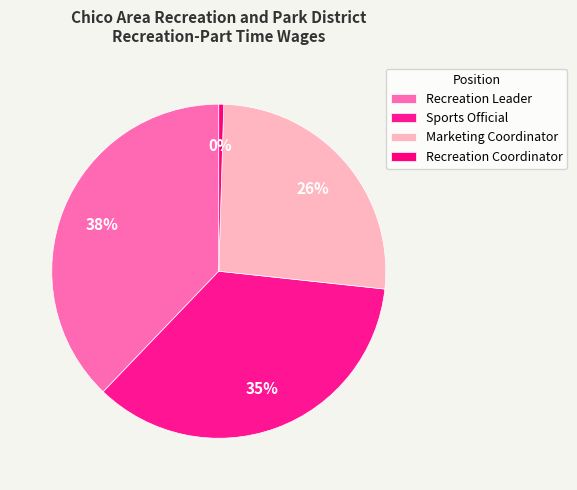

What percentage is the Marketing Coordinator slice, to the nearest percent?

26%